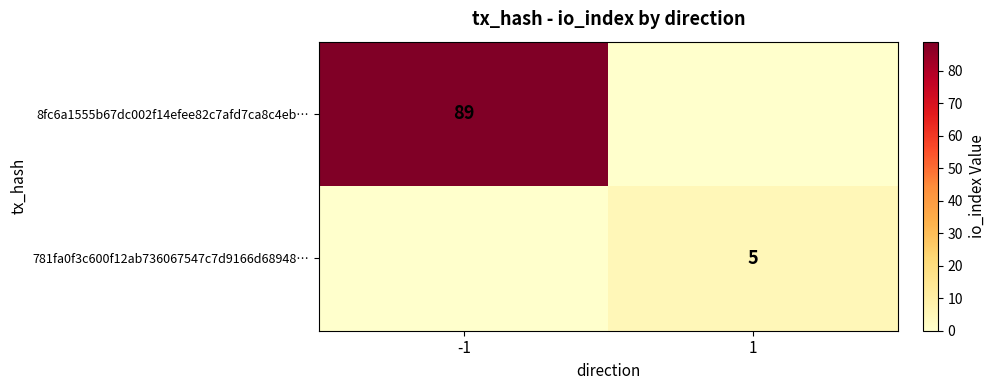

True or false: 781fa0f3c600f12ab736067547c7d9166d68948… has a value of 5 at 1.

True